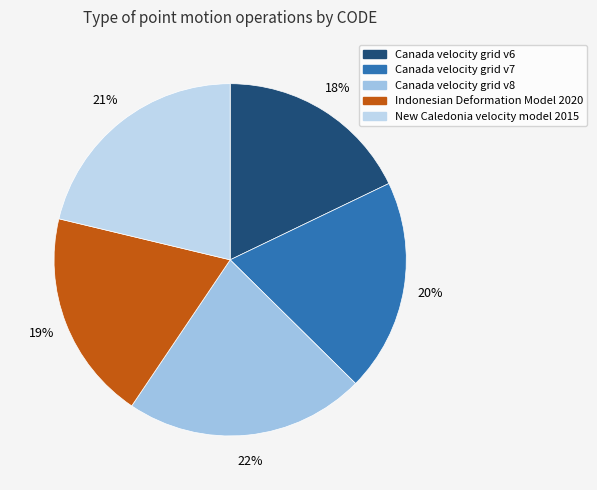

To the nearest percent, what portion does Indonesian Deformation Model 2020 represent?

19%